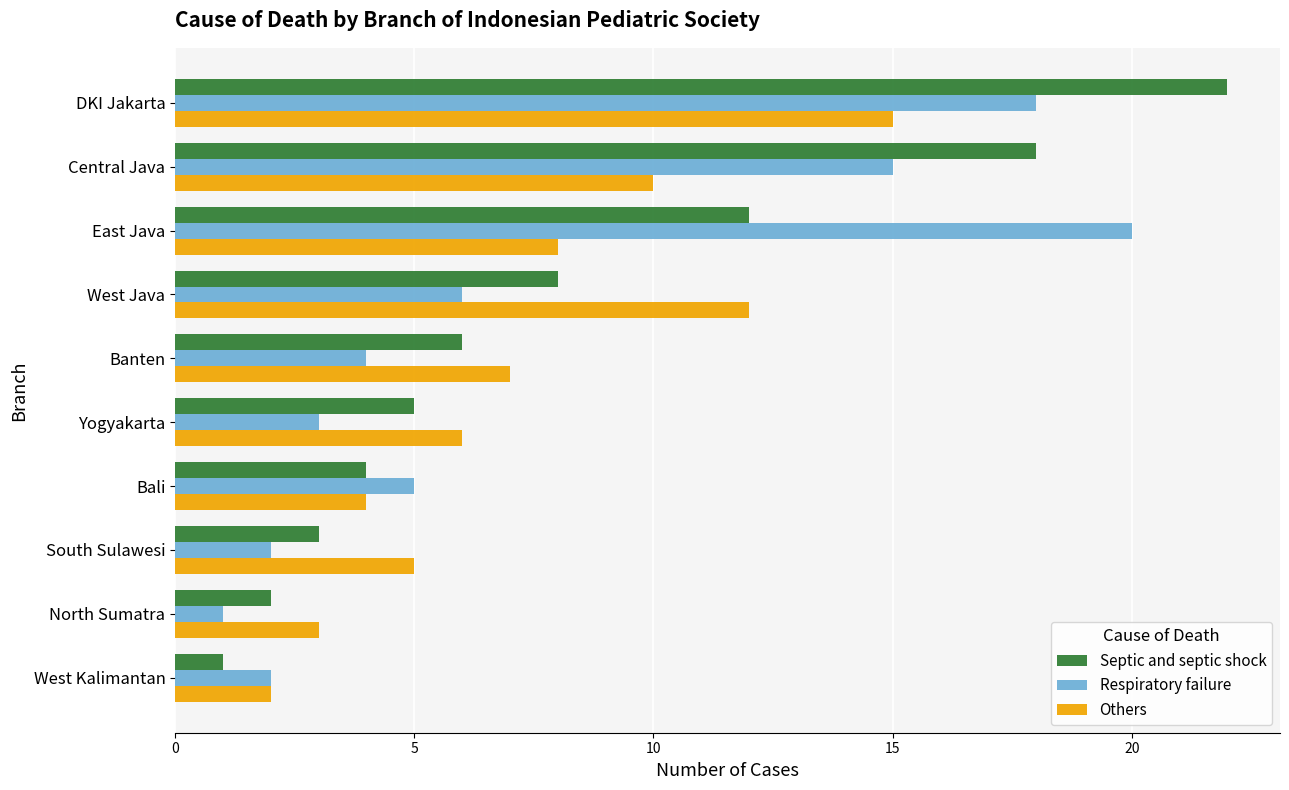

Count the number of categories in the chart.

10